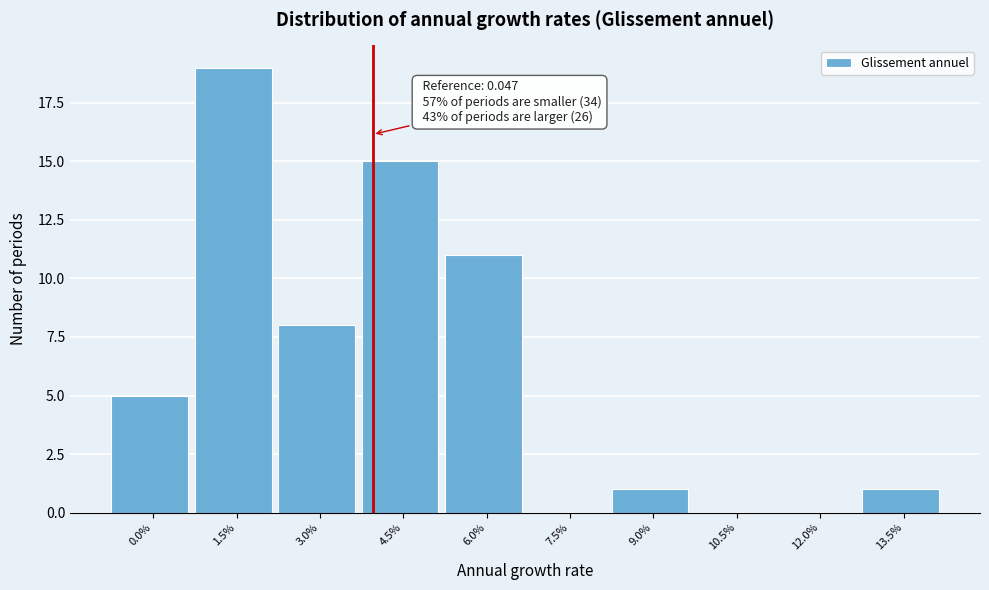

Reading left to right, what are all the values shown in this chart?

0.0%=5	1.5%=19	3.0%=8	4.5%=15	6.0%=11	7.5%=0	9.0%=1	10.5%=0	12.0%=0	13.5%=1